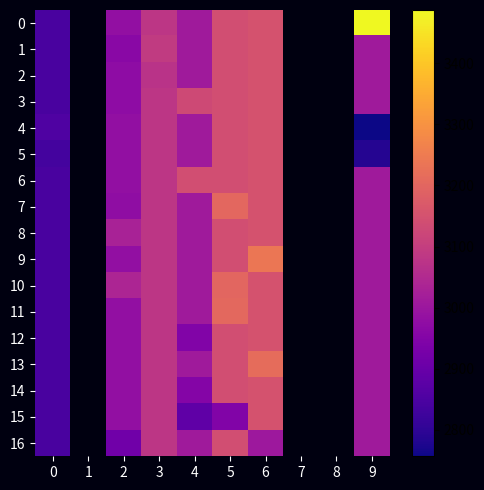

True or false: 10 has a value of 4703.4 at 0.

False